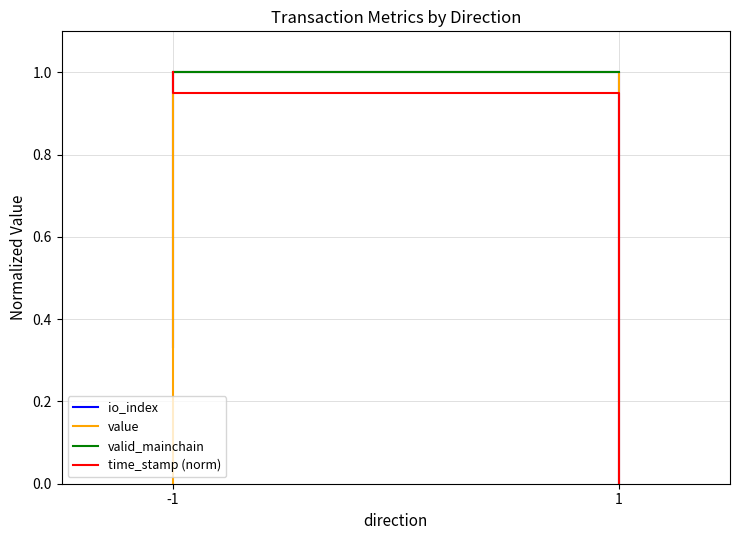

How many positive values does the value series have?

2